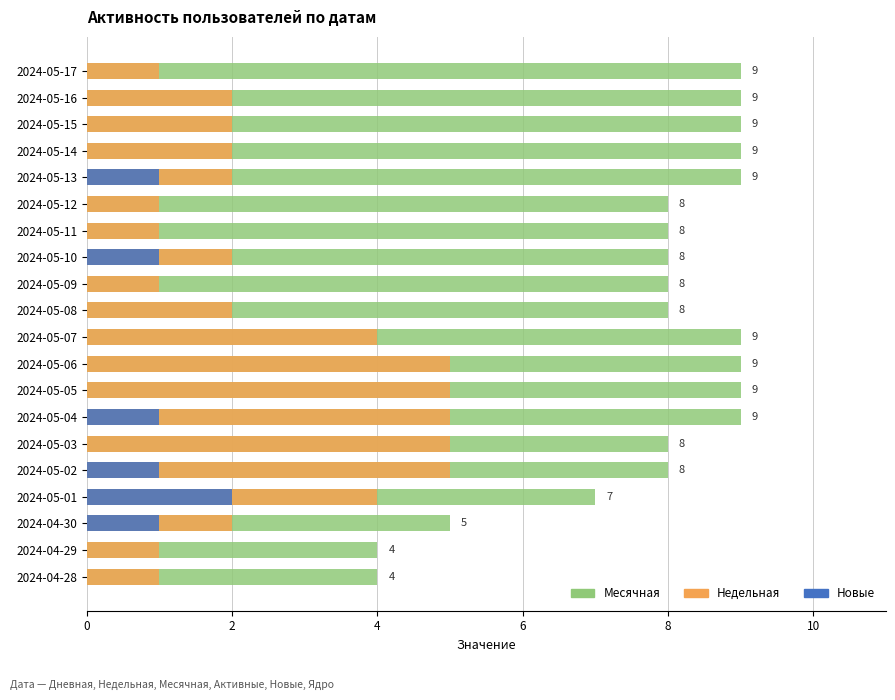

How many data points does each series have?

20